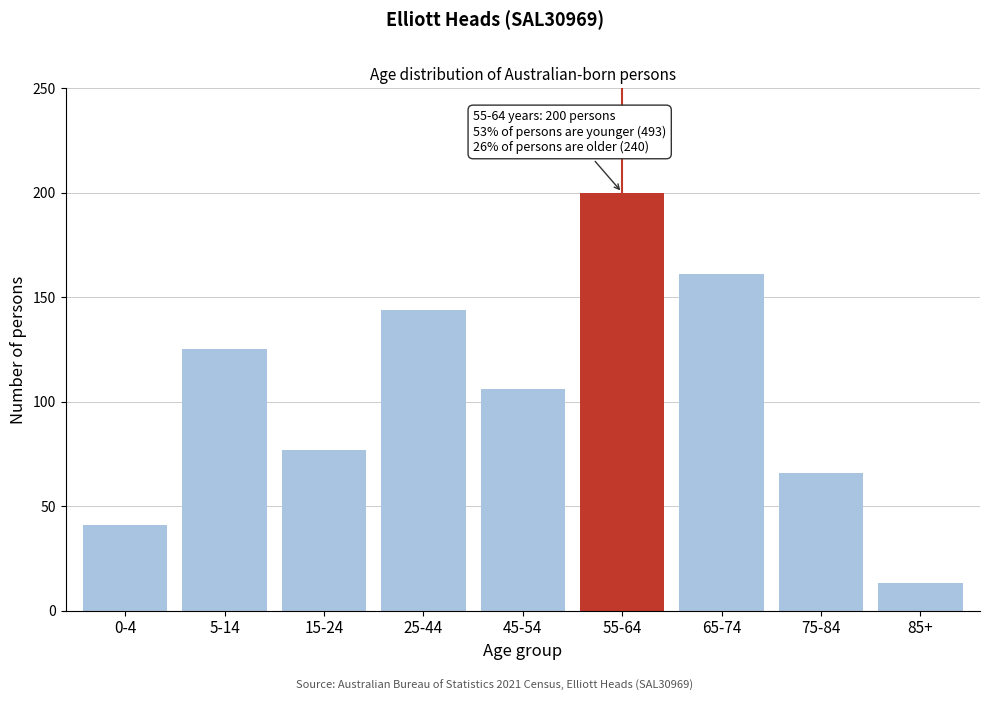

Reading left to right, what are all the values shown in this chart?

0-4=41	5-14=125	15-24=77	25-44=144	45-54=106	55-64=200	65-74=161	75-84=66	85+=13